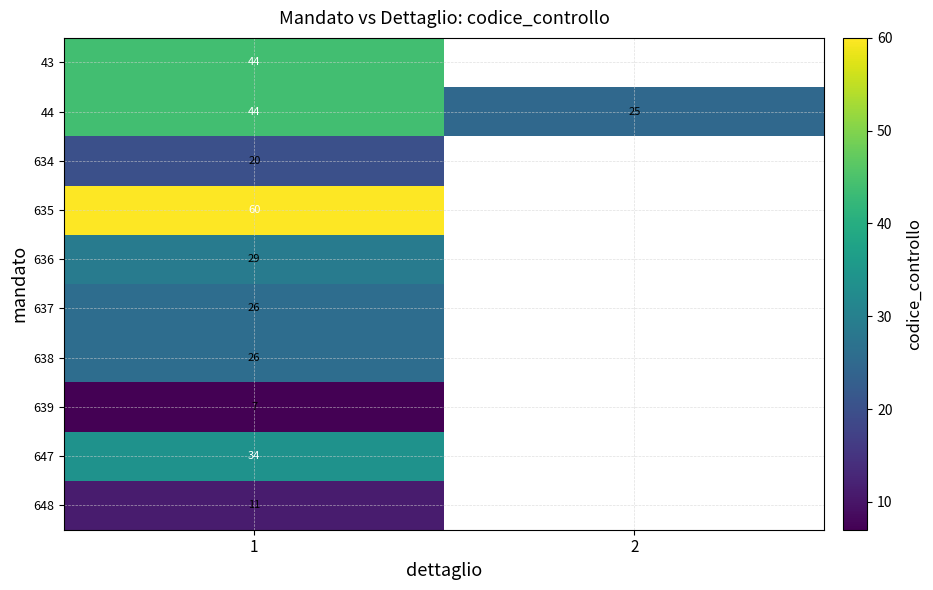

True or false: 634 has a value of 29.7 at 1.

False